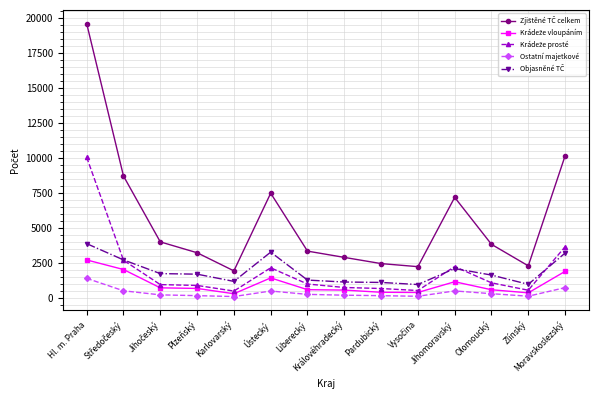

What is the maximum value shown in the chart?

19576